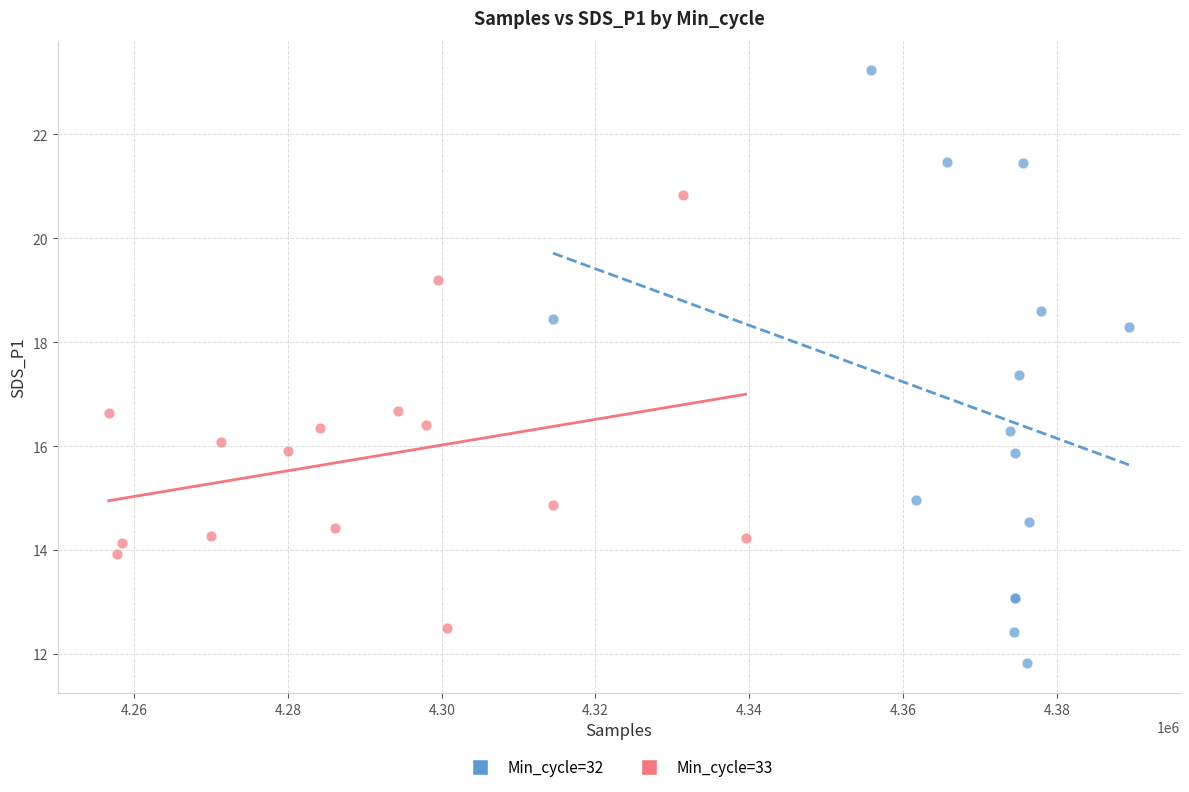

Which series contains the lowest Y value?

Min_cycle=32